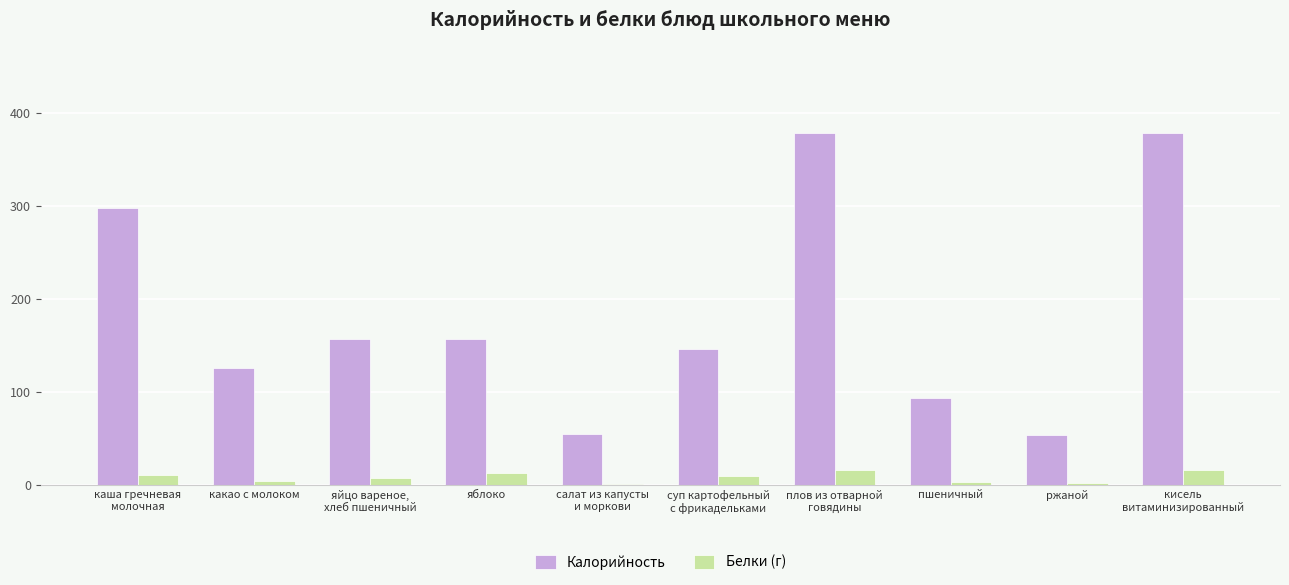

The Белки (г) series shows 13.0 at яблоко. True or false?

True